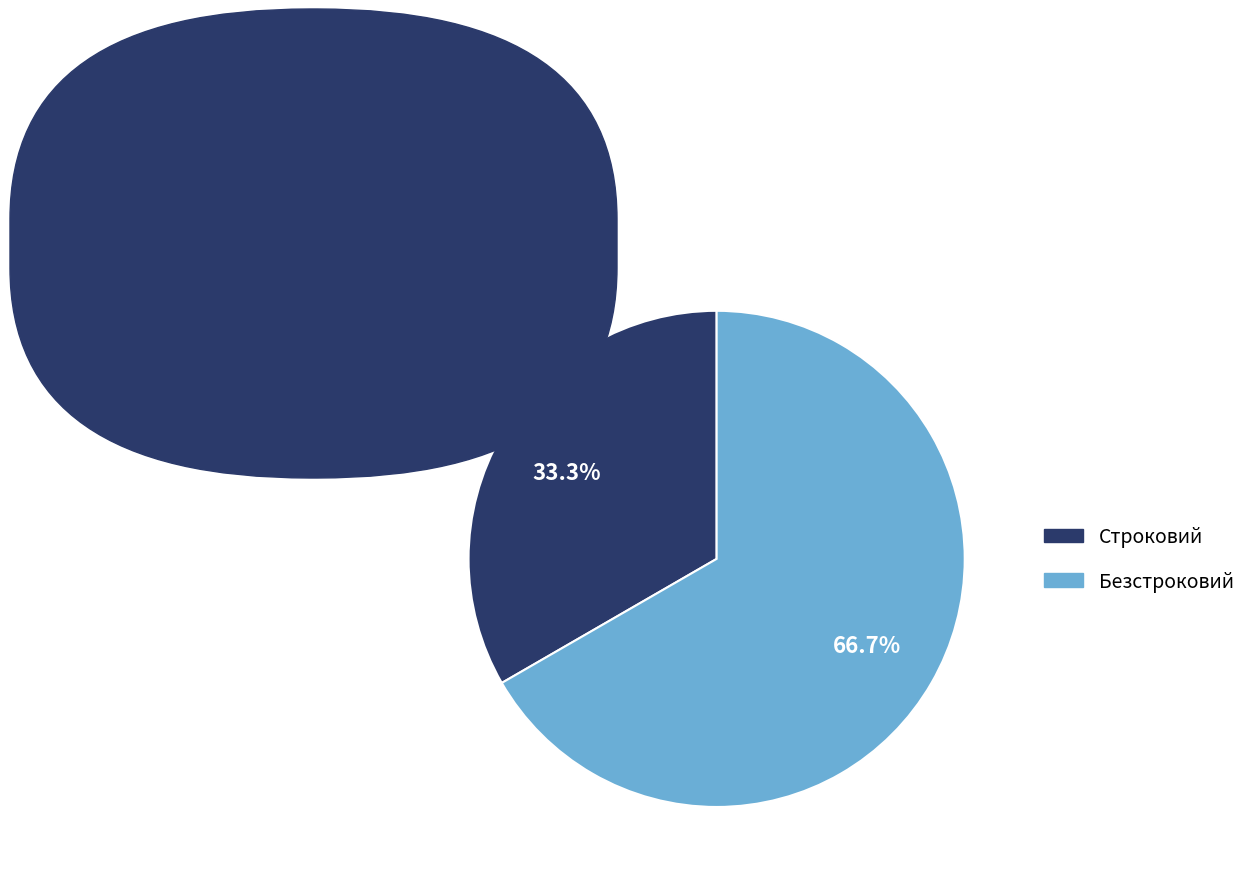

What is the largest slice in the pie chart?

Безстроковий